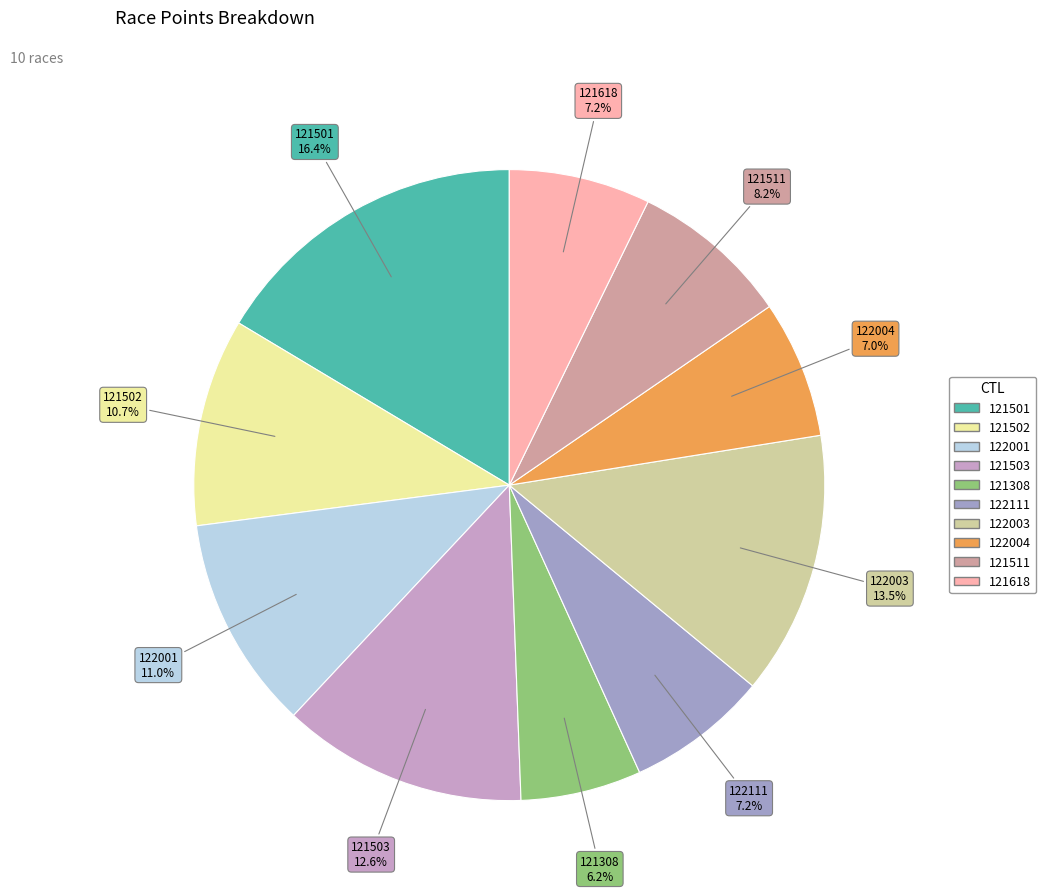

Count the number of slices in the pie.

10